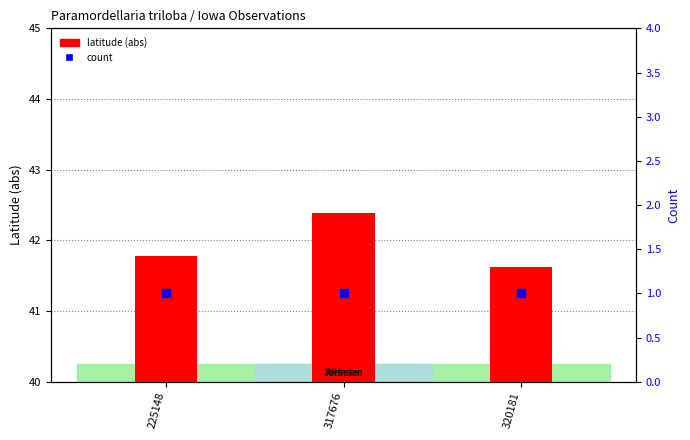

The value of count at 317676 is 1.0. True or false?

True